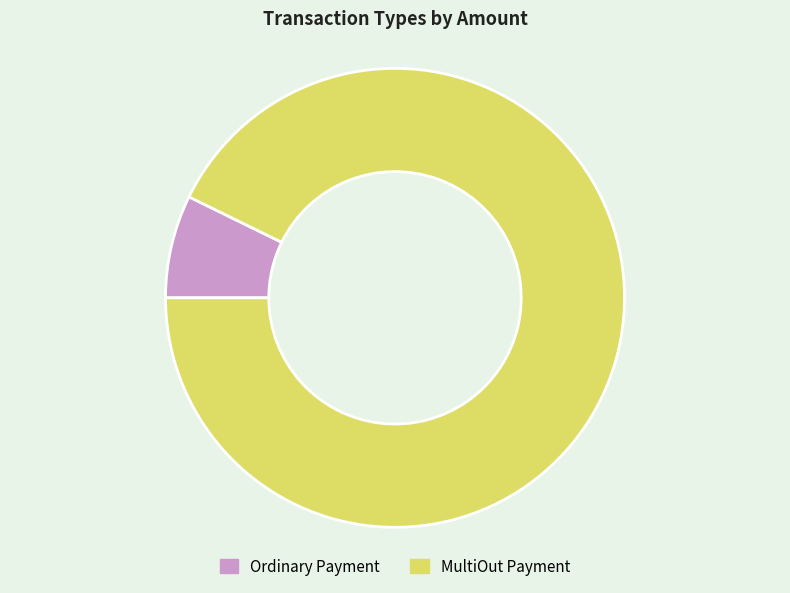

How many segments does this pie chart have?

2